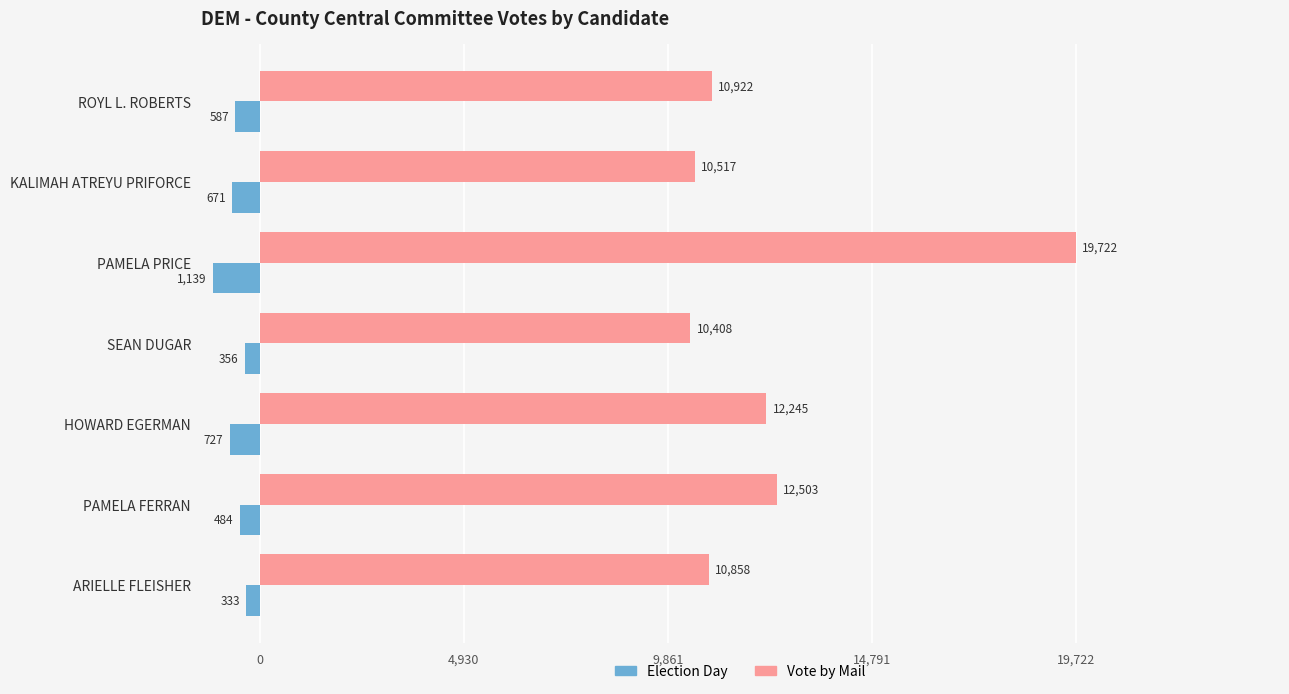

List the series in order of their peak value, highest first.

Vote by Mail, Election Day